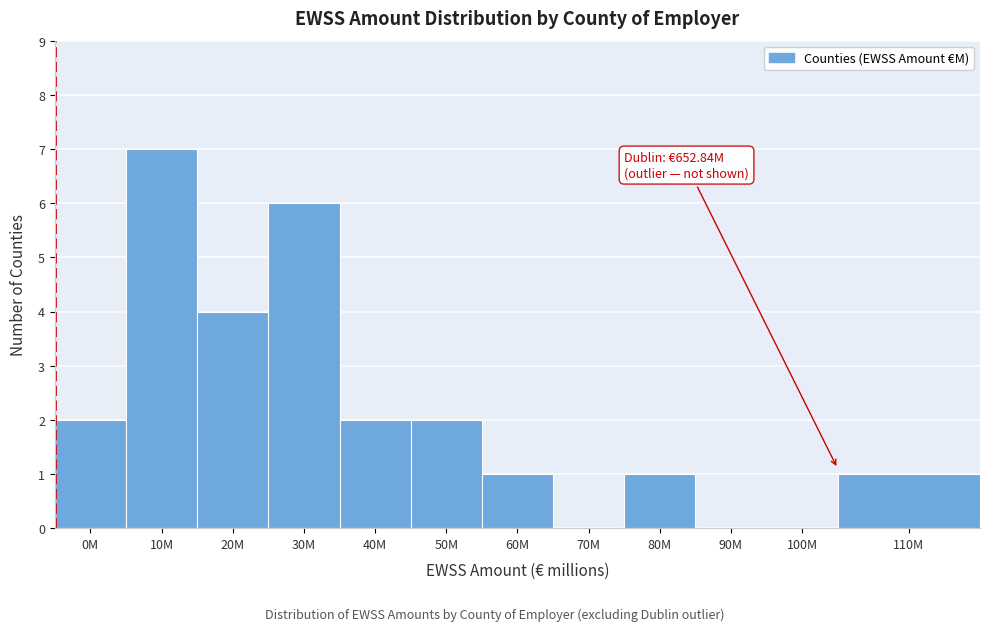

Reading left to right, extract all data points from this chart.

0M=2	10M=7	20M=4	30M=6	40M=2	50M=2	60M=1	70M=0	80M=1	90M=0	100M=0	110M=1